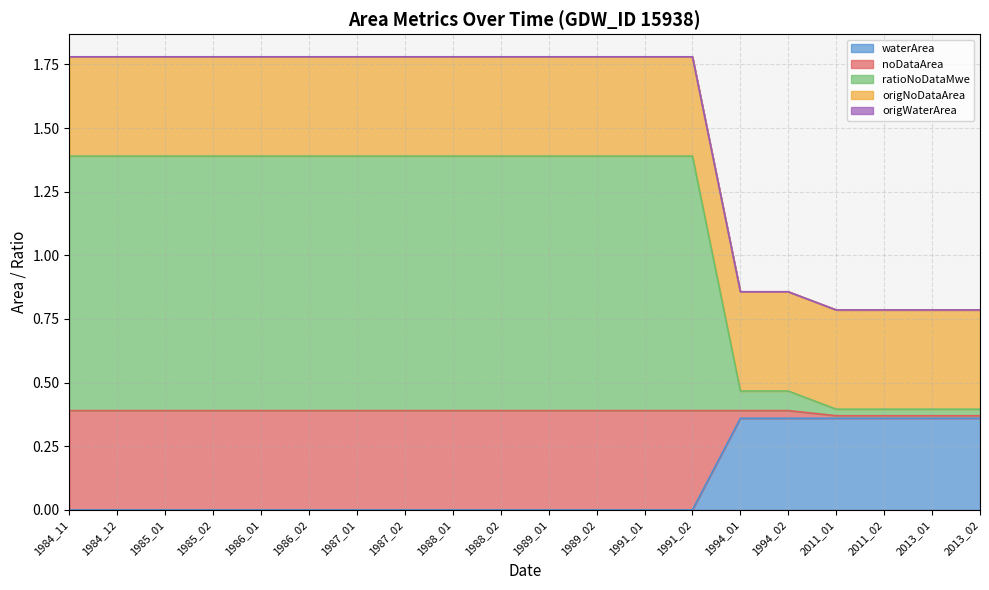

Is it true that waterArea equals 0.2 at 1994_01?

False